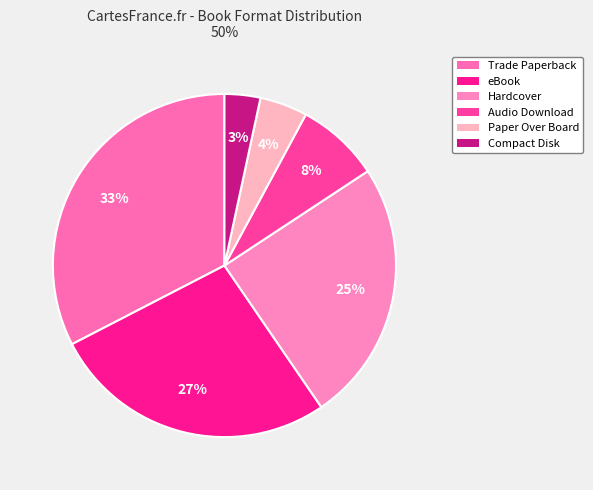

What is the change in value from eBook to Hardcover?

-2